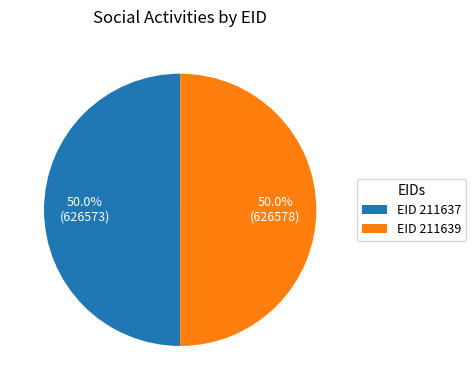

What portion of the pie excludes EID 211637?

50.0%